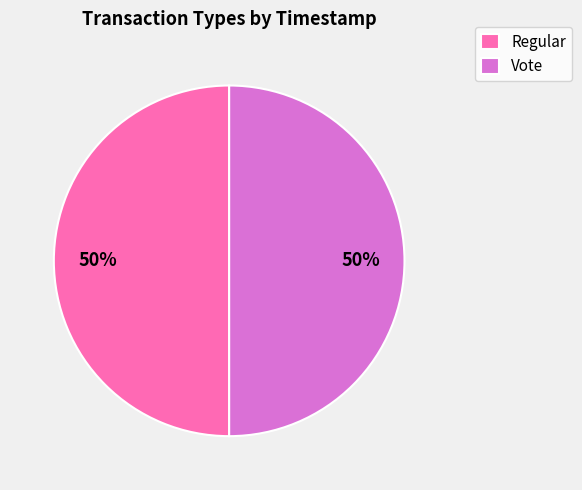

Approximately how many times larger is the value at Regular compared to Vote?

1.0